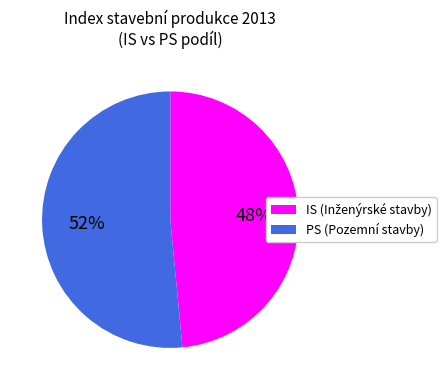

To the nearest percent, what is the average slice percentage?

50%